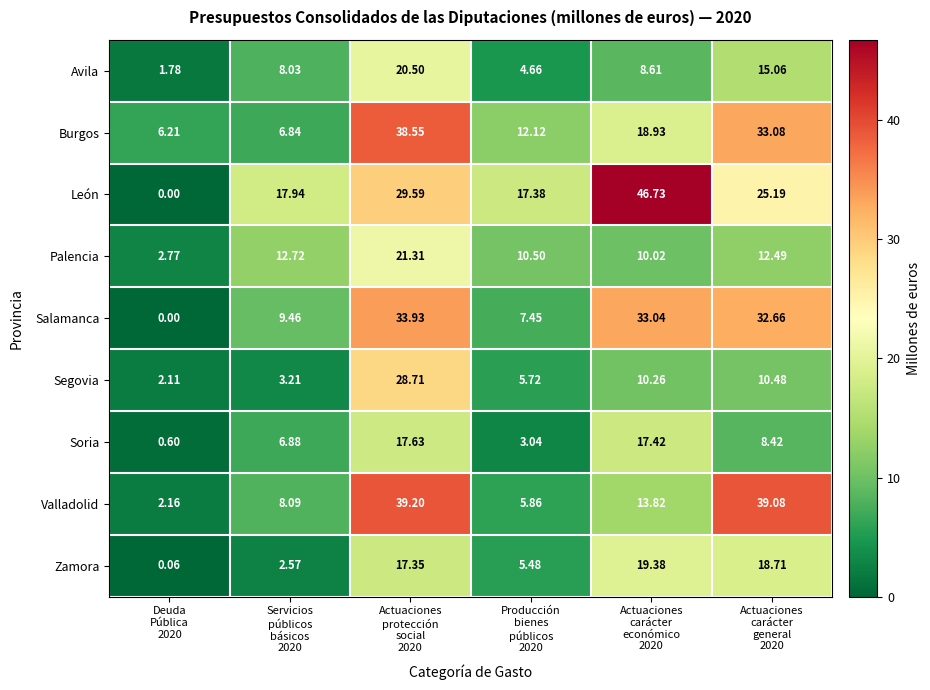

Which series has the largest total across all categories?

León